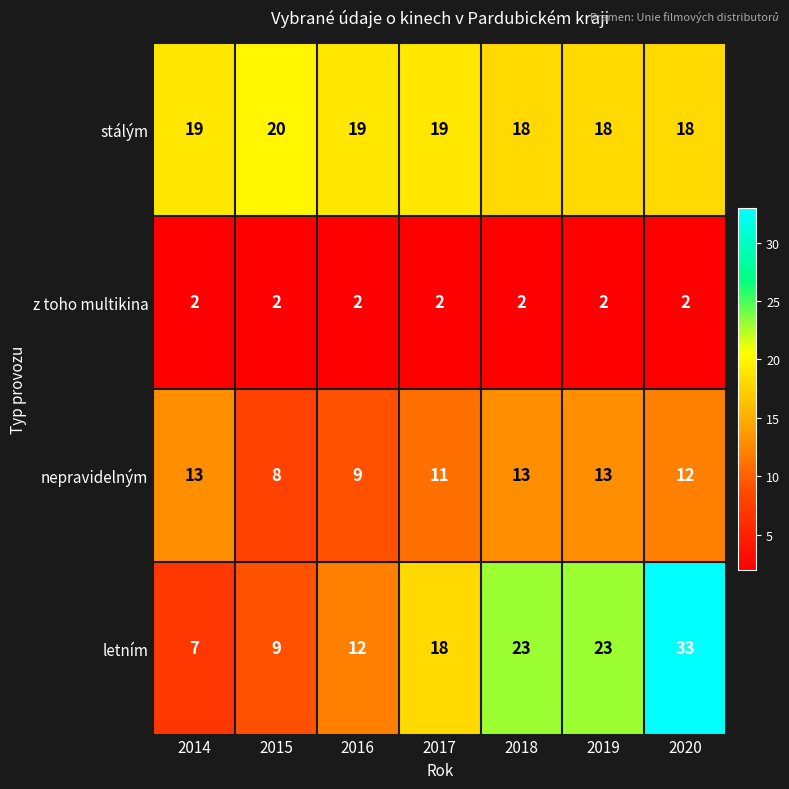

Reading left to right, list all the values displayed in this chart.

stálým: 19	20	19	19	18	18	18
z toho multikina: 2	2	2	2	2	2	2
nepravidelným: 13	8	9	11	13	13	12
letním: 7	9	12	18	23	23	33